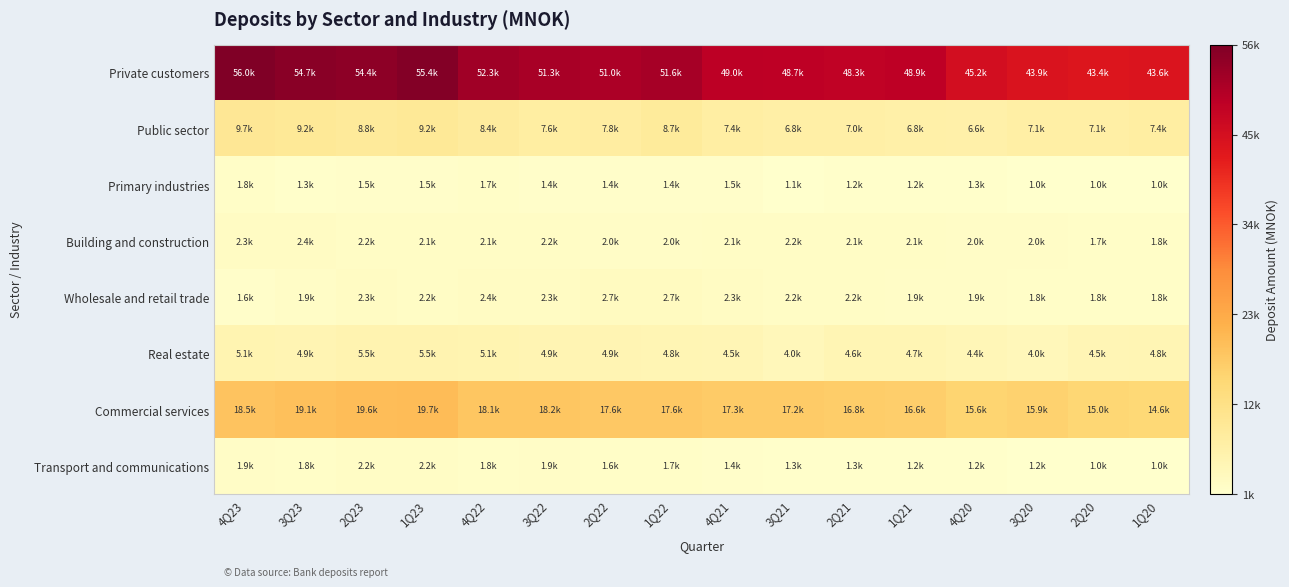

List the series in order of their peak value, lowest first.

Primary industries, Transport and communications, Building and construction, Wholesale and retail trade, Real estate, Public sector, Commercial services, Private customers